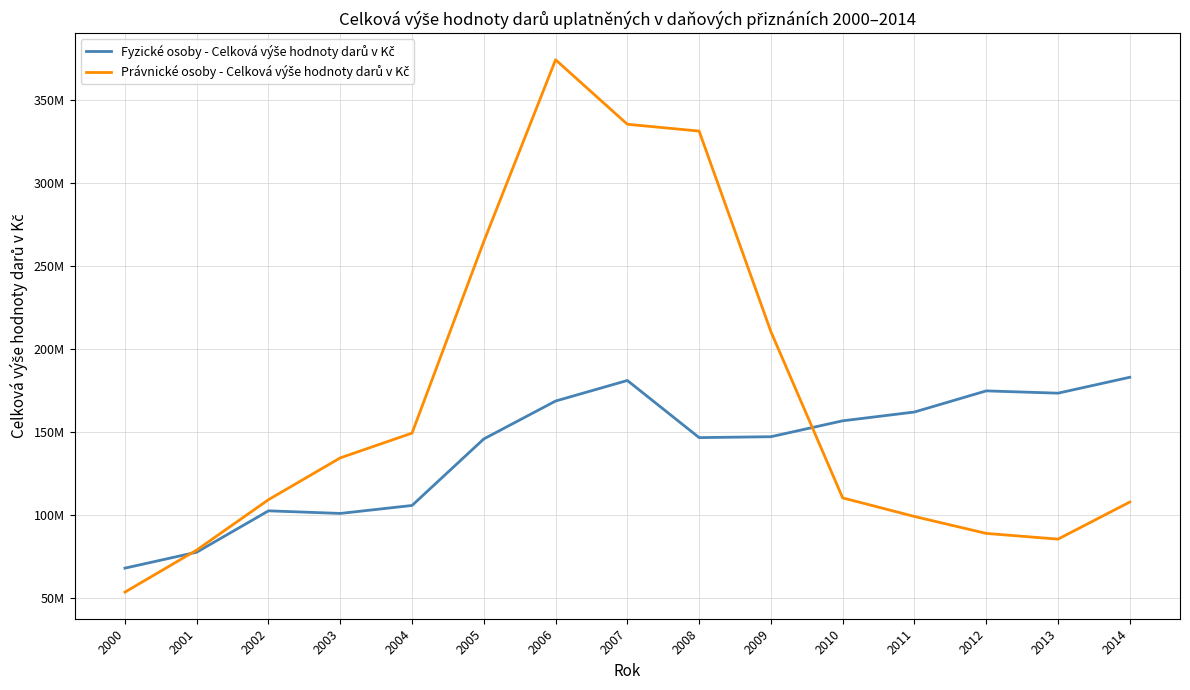

The Právnické osoby - Celková výše hodnoty darů v Kč series shows 181596737.2 at 2010. True or false?

False